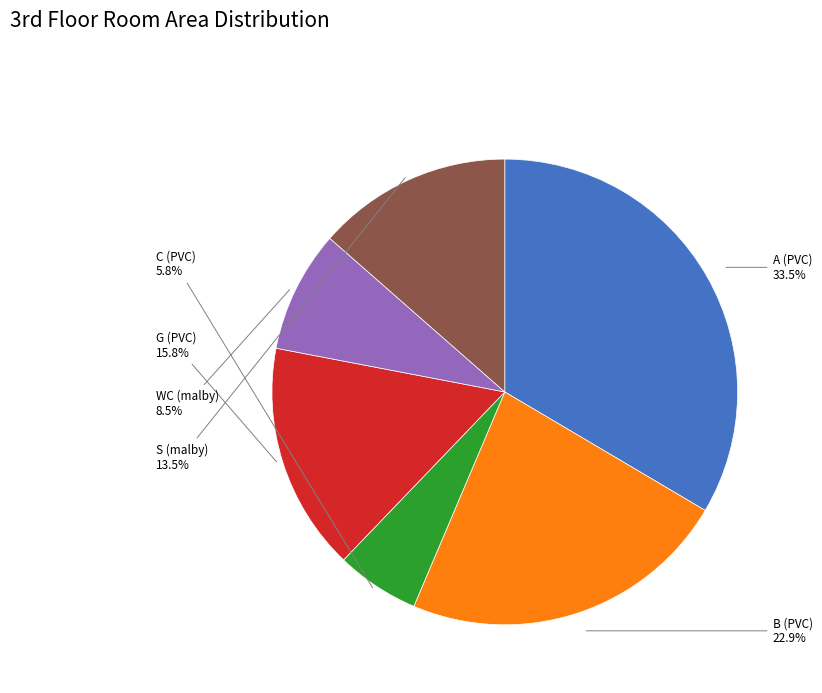

To the nearest percent, what is the combined percentage of WC (malby) and C (PVC)?

14%